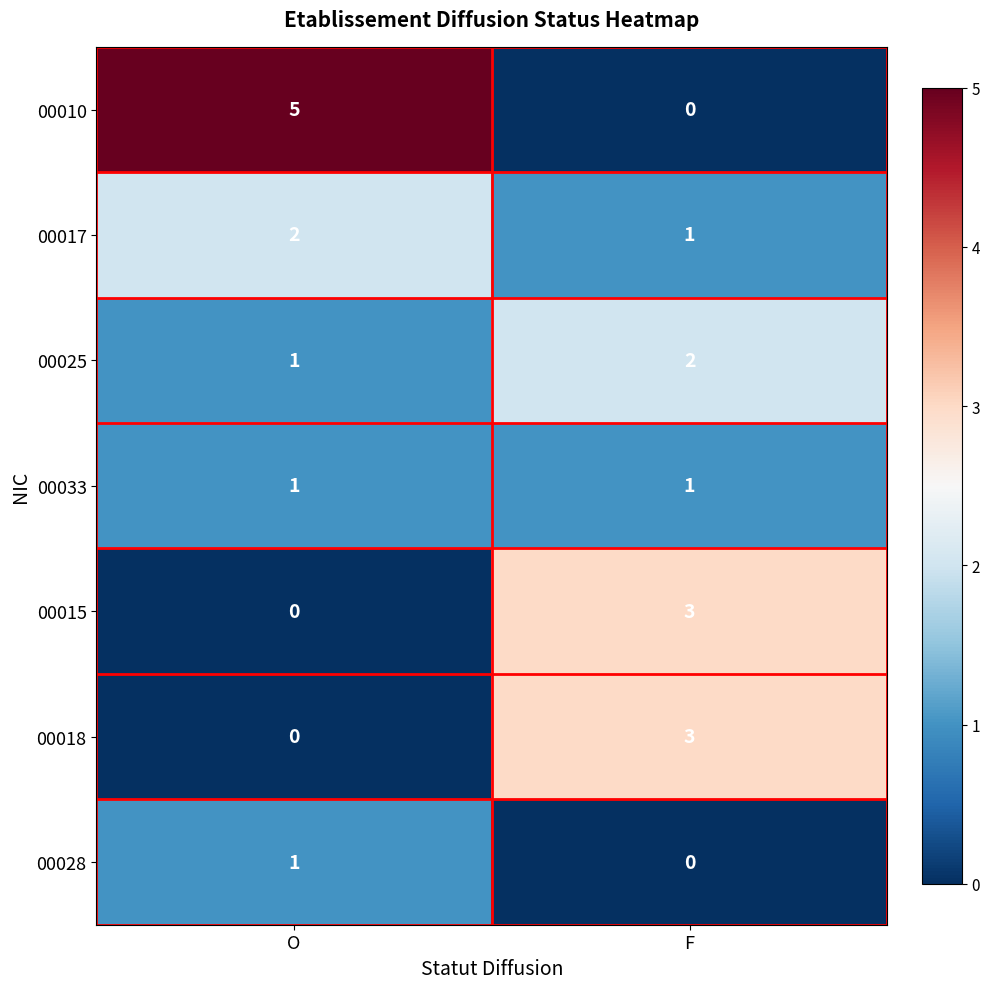

What is the difference between the maximum and minimum values in the 00010 series?

5